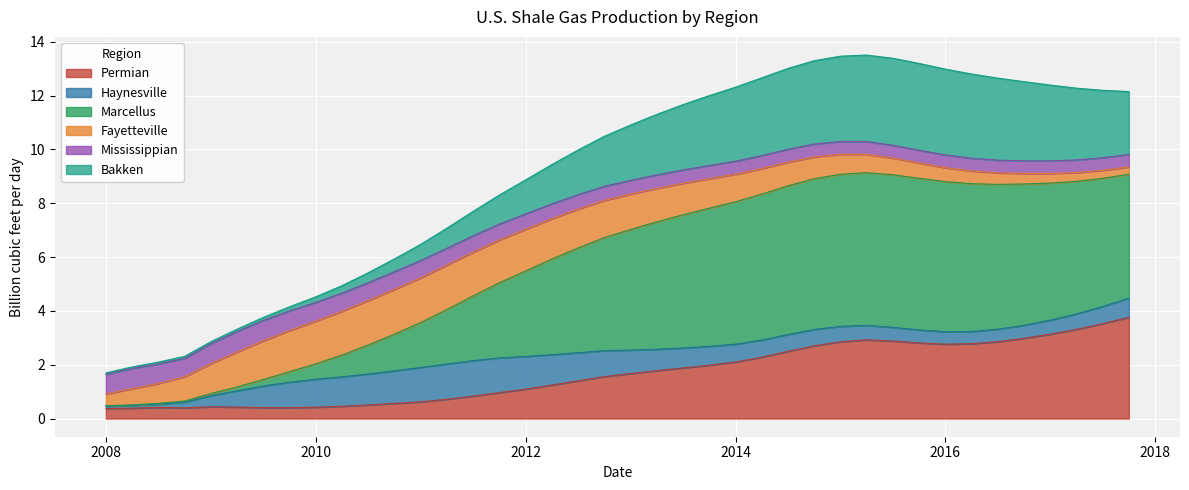

What is the minimum value for Permian?

0.4